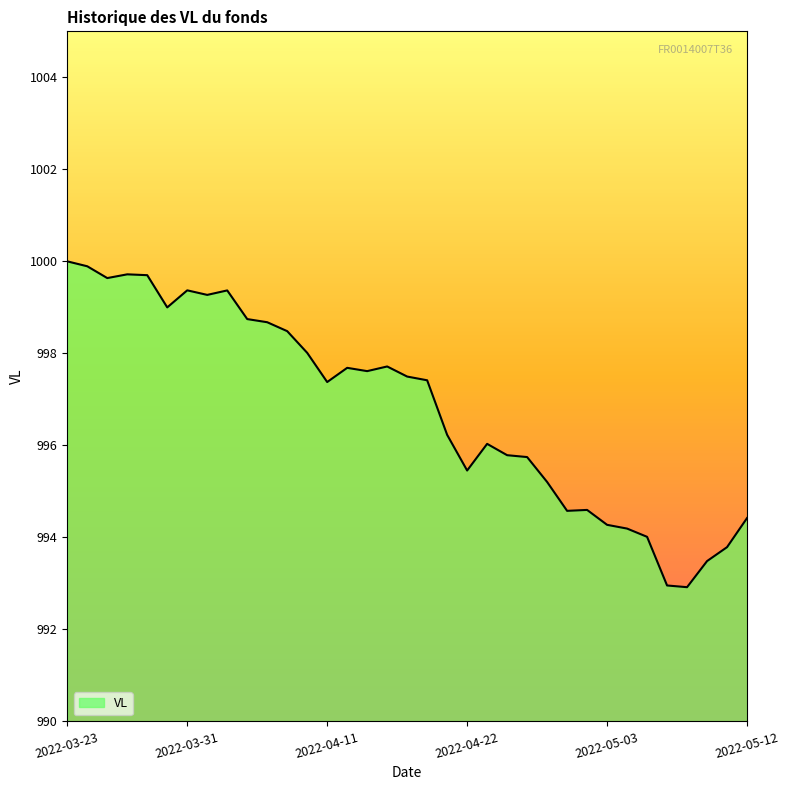

What is the greatest value displayed?

1000.0